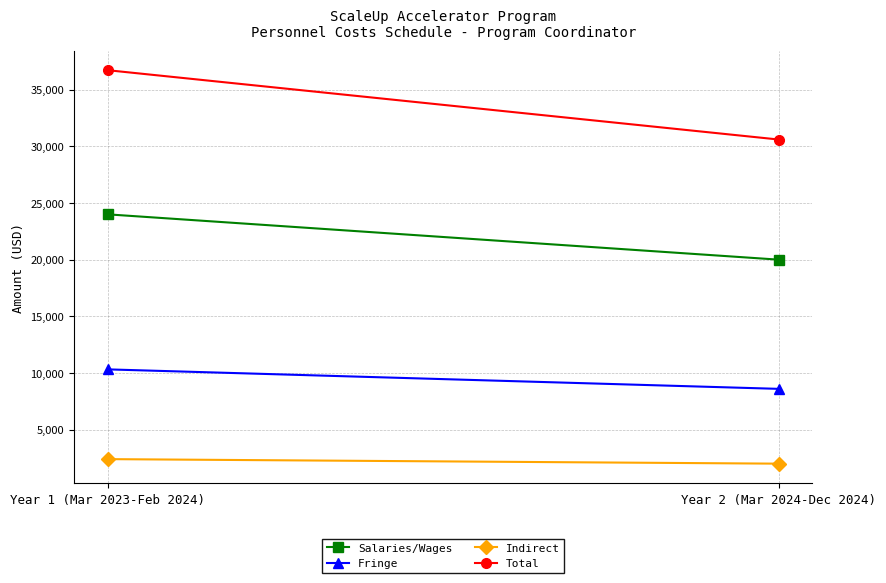

What is the maximum value shown in the chart?

36720